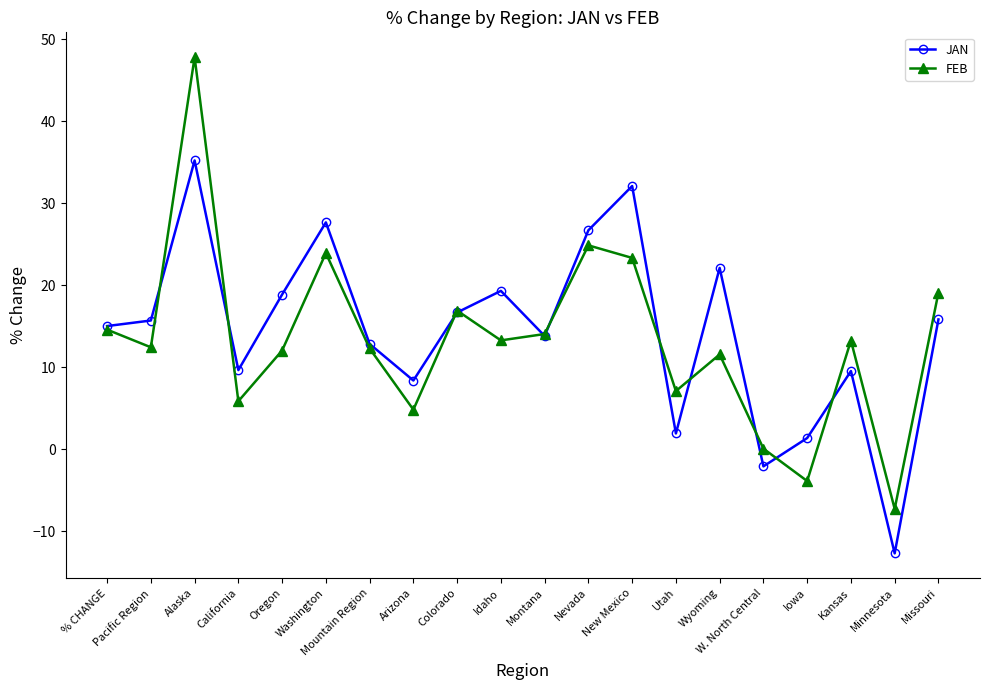

The JAN series shows 15.7 at California. True or false?

False